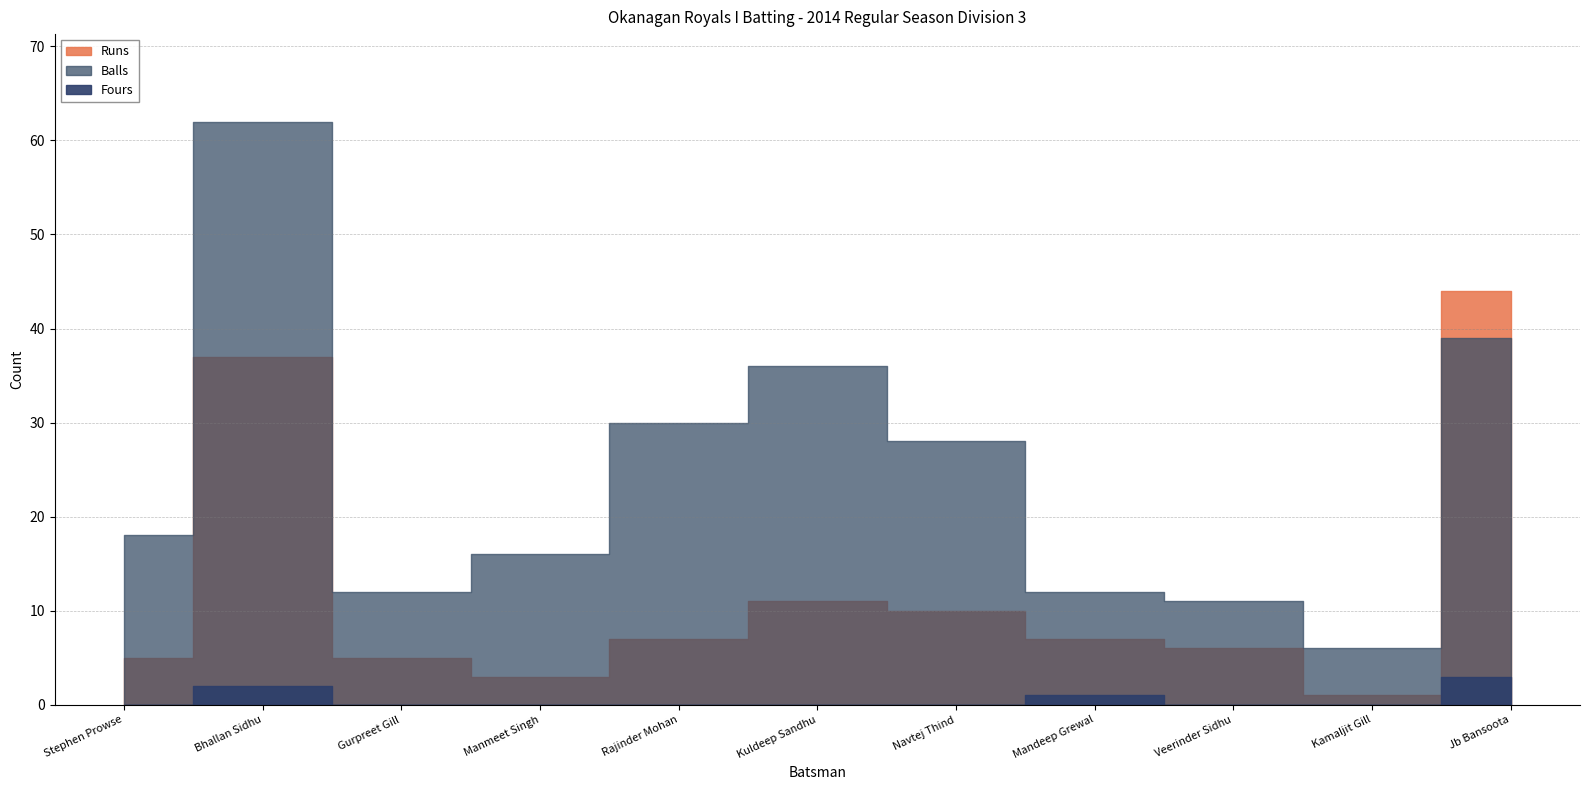

What are all the series names shown in the legend?

Runs, Balls, Fours